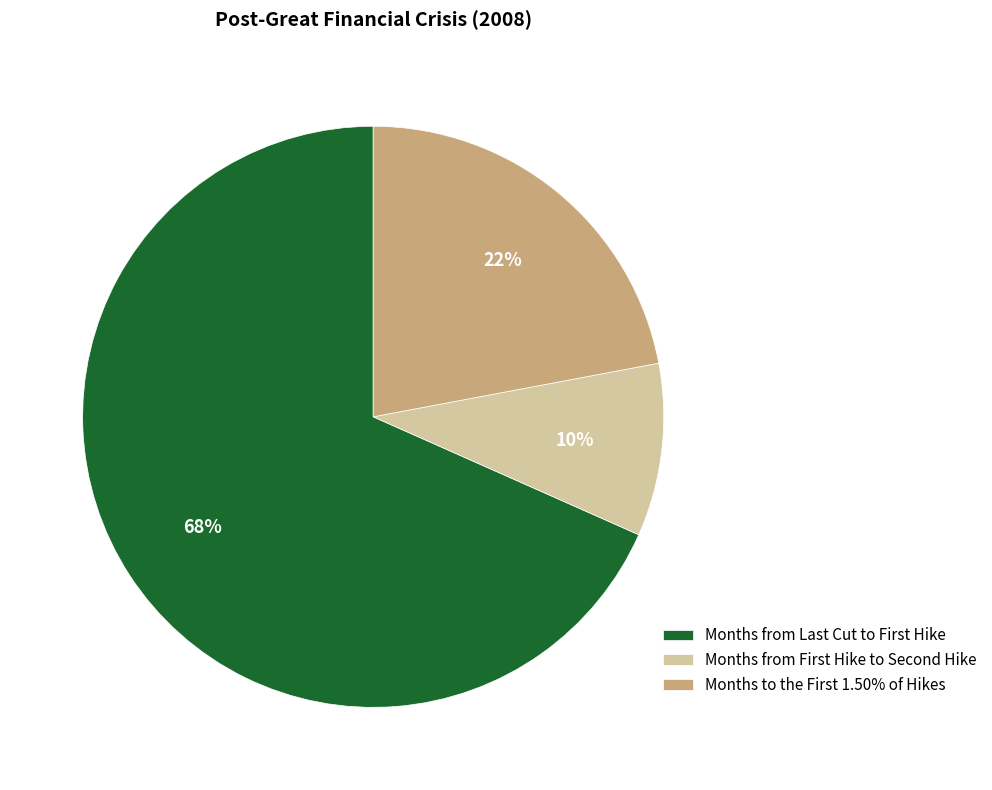

Which category has the smallest portion of the pie?

Months from First Hike to Second Hike